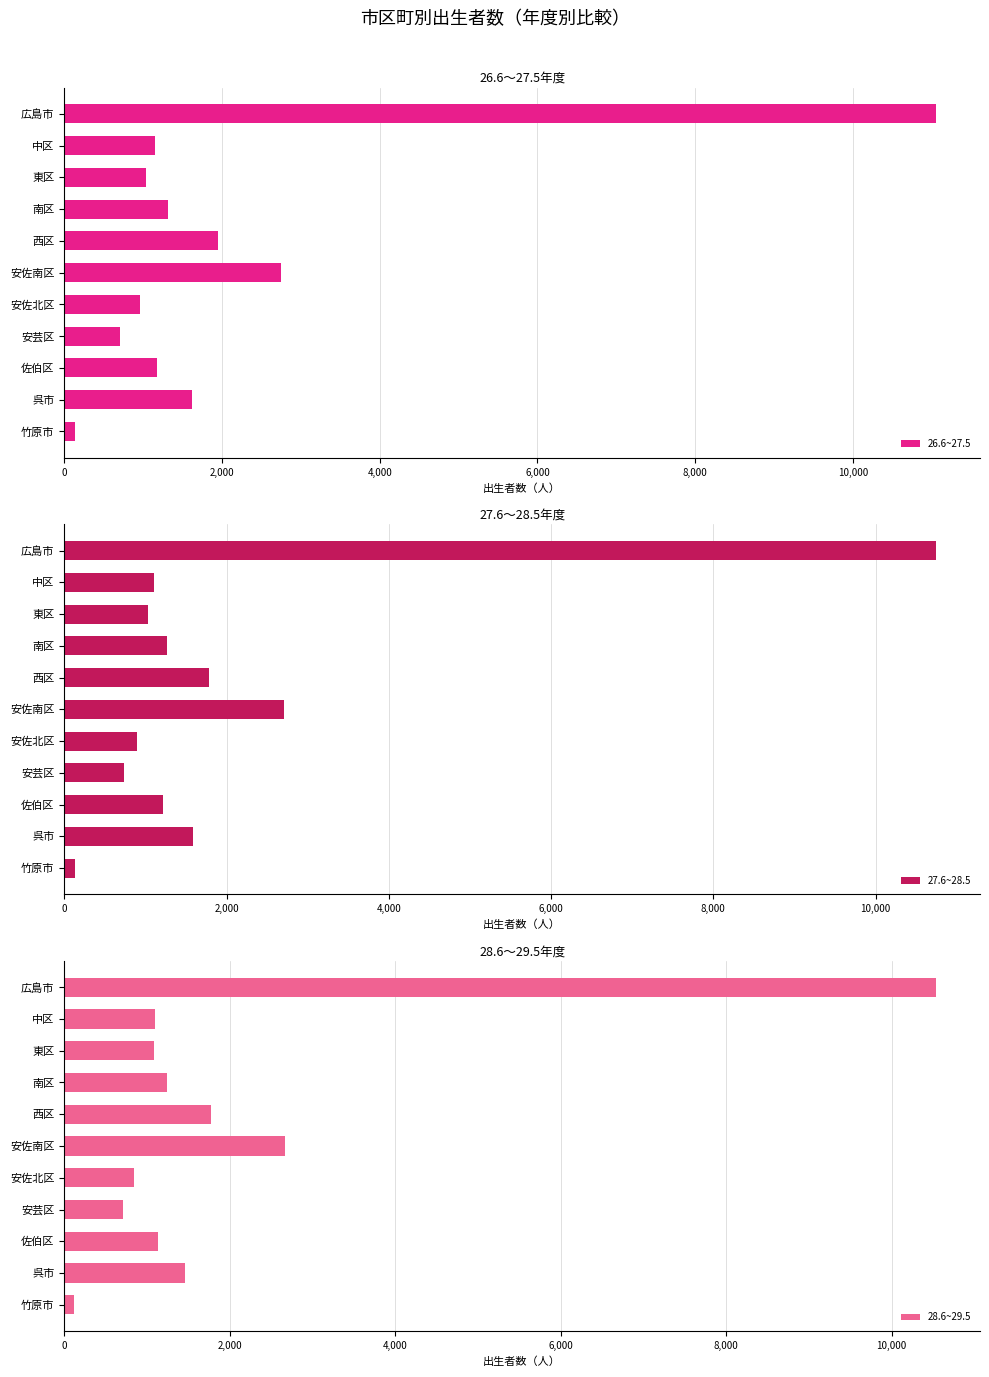

How many values in the 26.6~27.5 series exceed 1182?

5